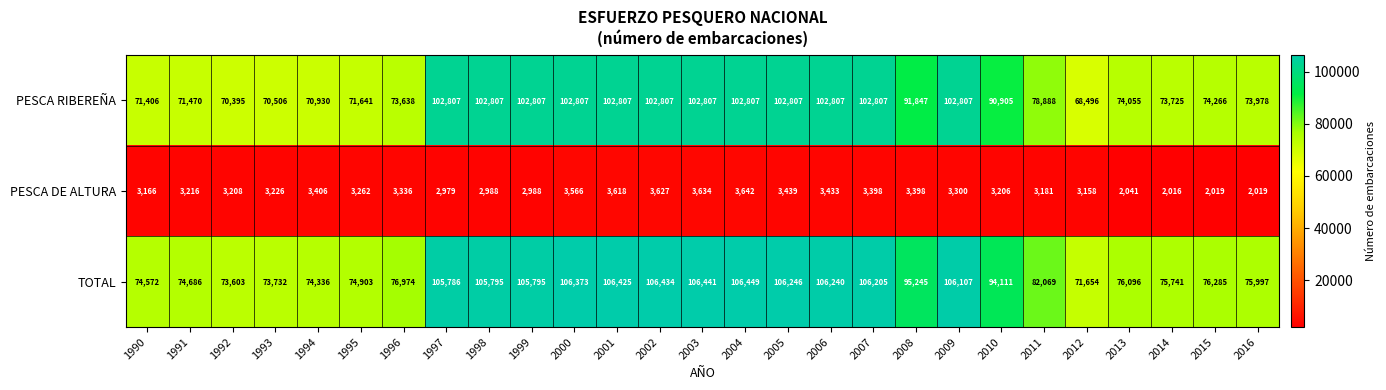

Count the number of categories in the chart.

27